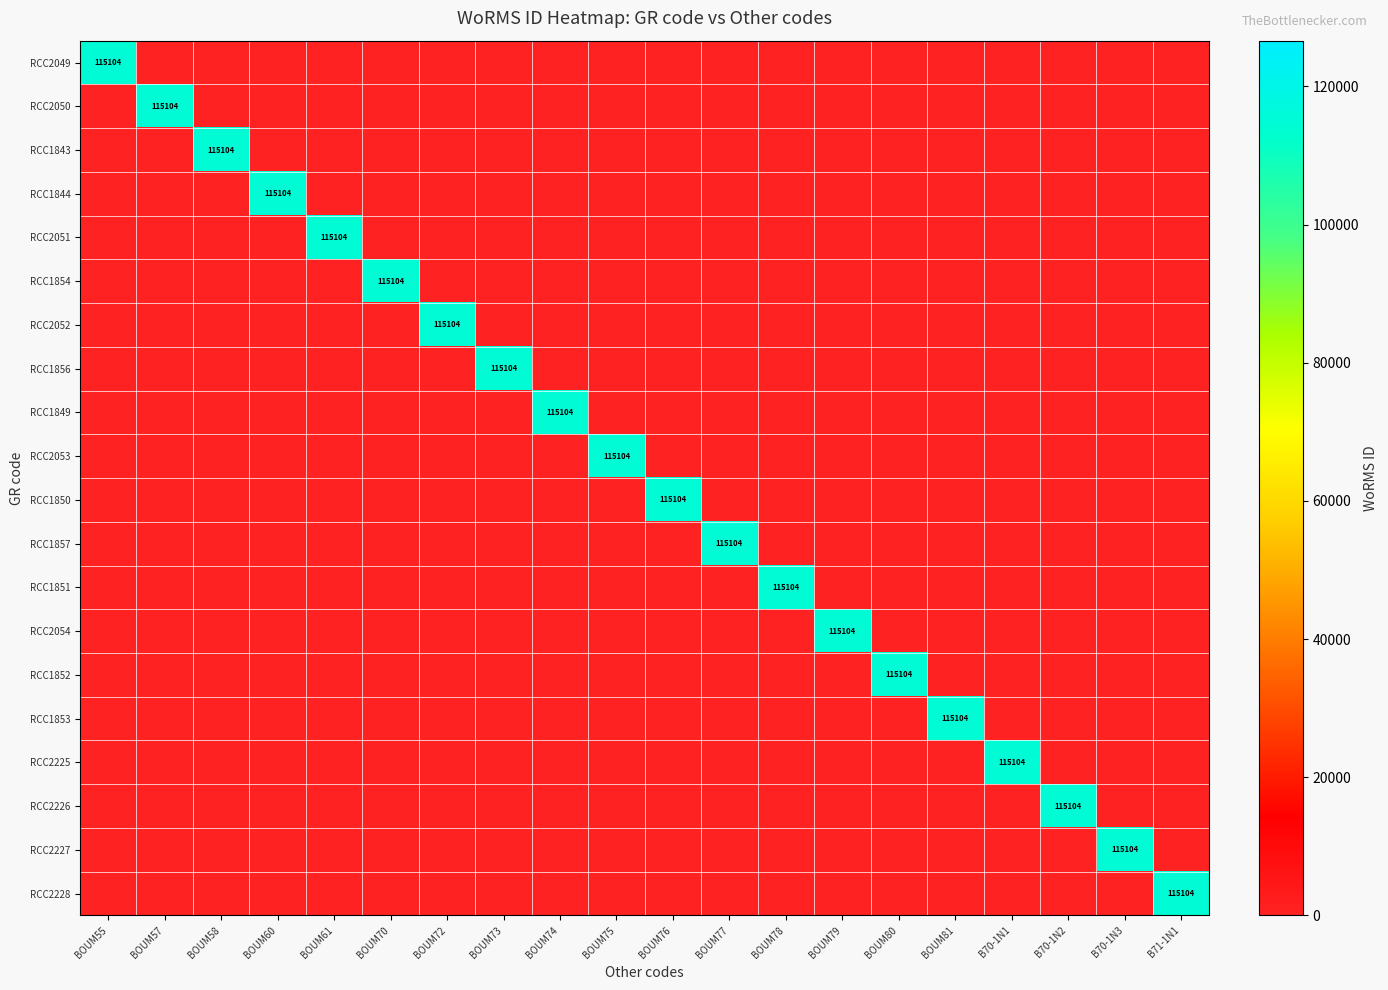

What is the difference between the RCC1843 values at BOUM55 and BOUM58?

115104